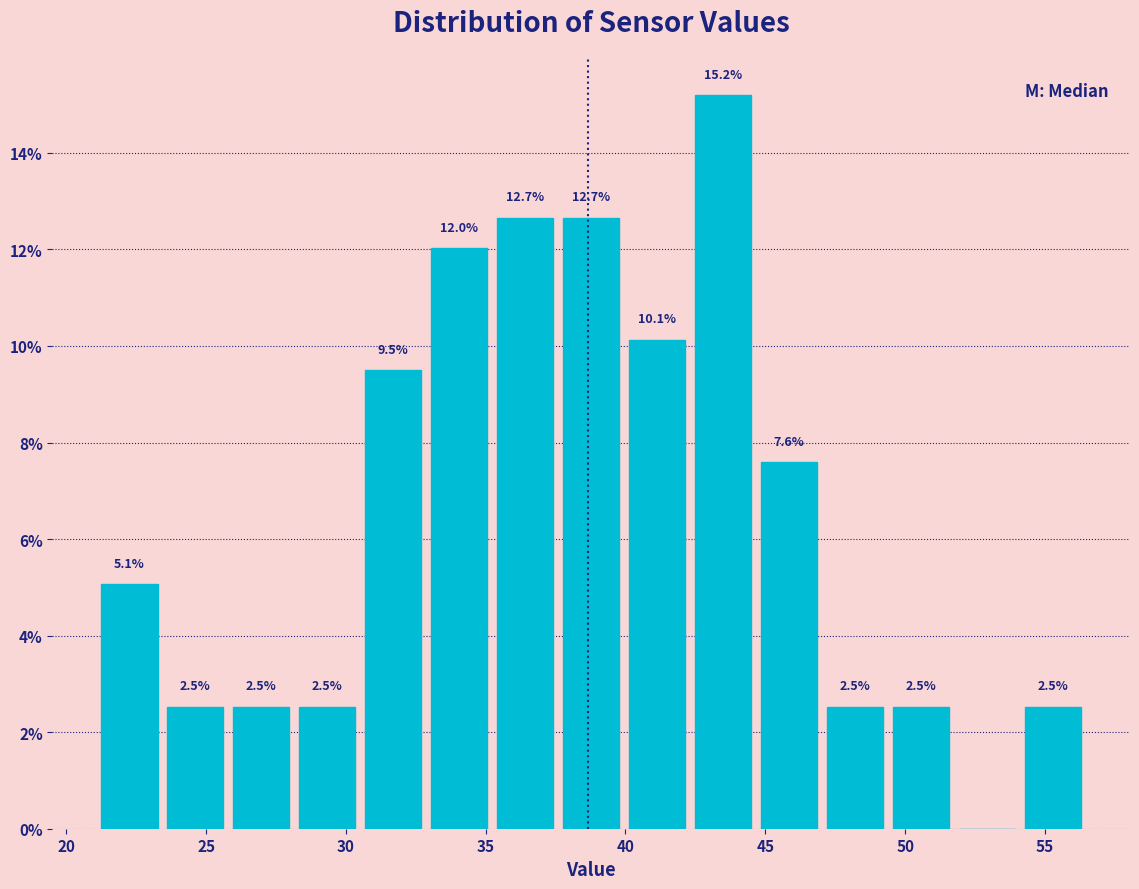

Over which range of the x-axis is the bar tallest?

42.5 to 44.5